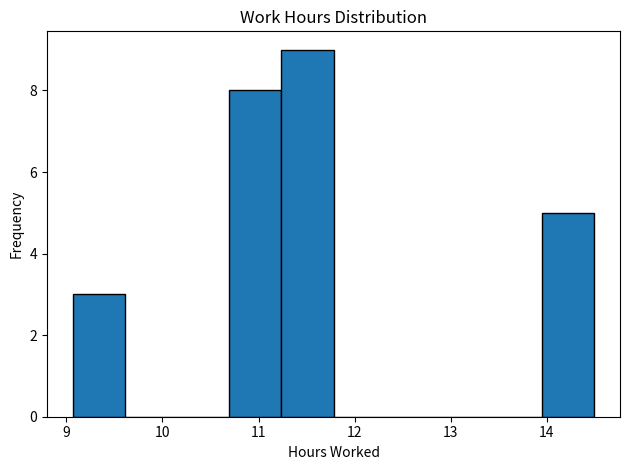

Reading left to right, list every bar in this chart as the range it spans on the x-axis followed by its height. Neither the bar edges nor the heights are printed on the chart, so give them approximately, as read against the axes.

9.1 to 9.6: 3
9.6 to 10.2: 0
10.2 to 10.7: 0
10.7 to 11.2: 8
11.2 to 11.8: 9
11.8 to 12.3: 0
12.3 to 12.9: 0
12.9 to 13.4: 0
13.4 to 13.9: 0
13.9 to 14.5: 5